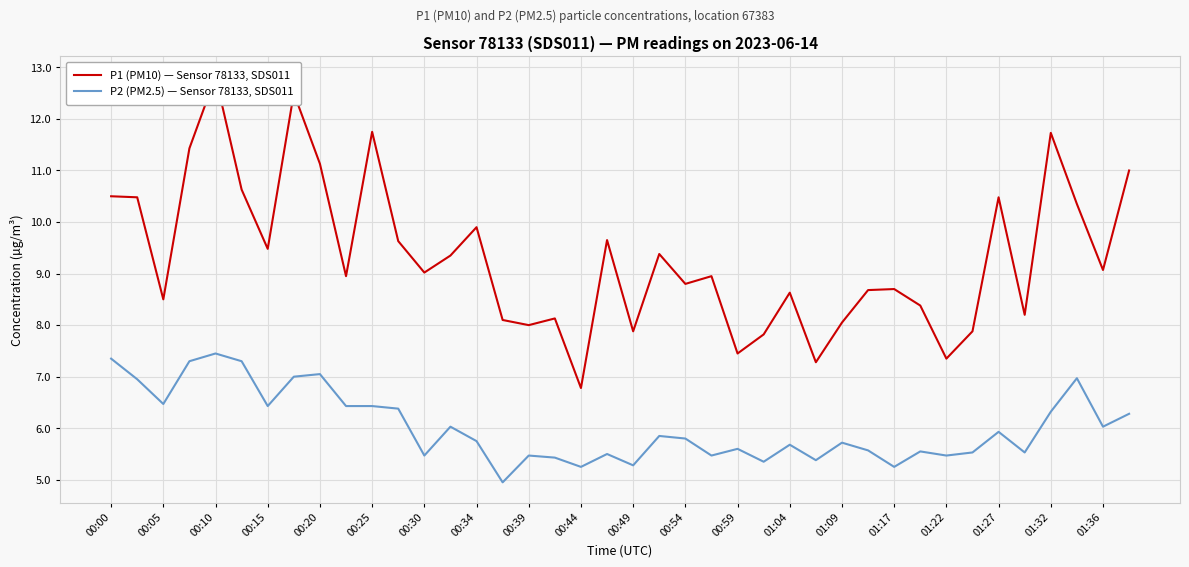

True or false: P2 (PM2.5) — Sensor 78133, SDS011 has a value of 12.9 at 00:00.

False